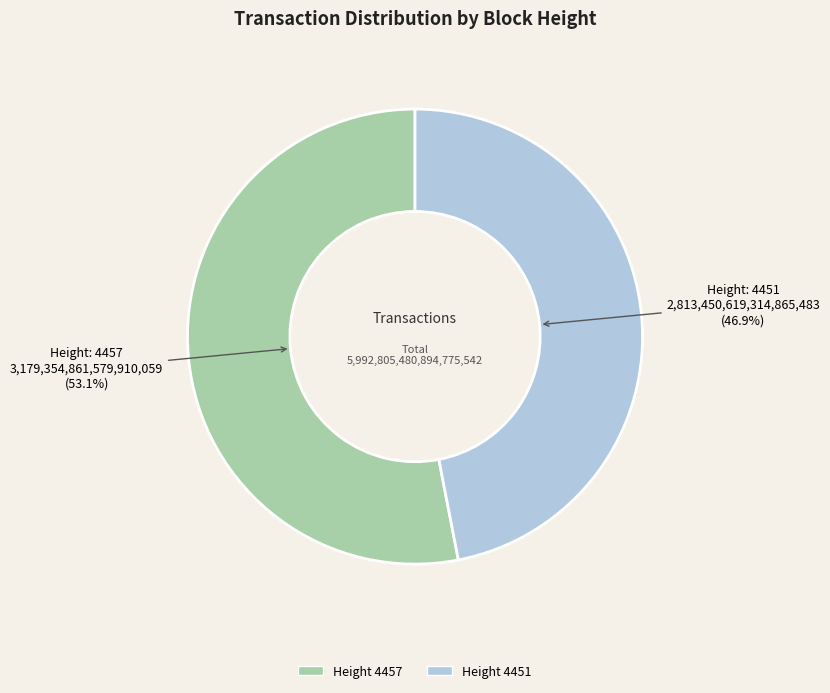

Is there a majority slice in this chart?

Yes